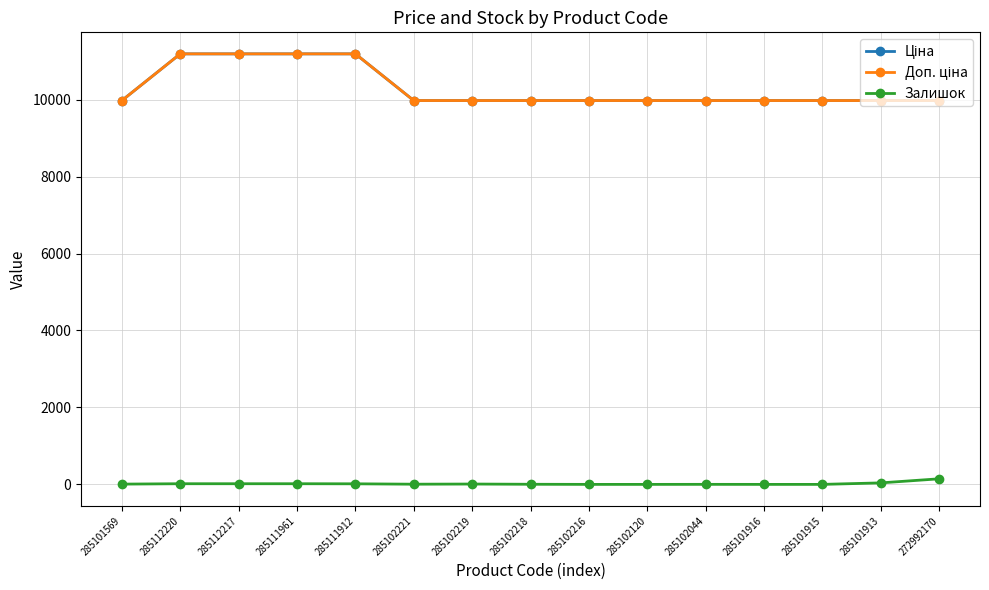

What is the label of the 2nd point from the left?

285112220